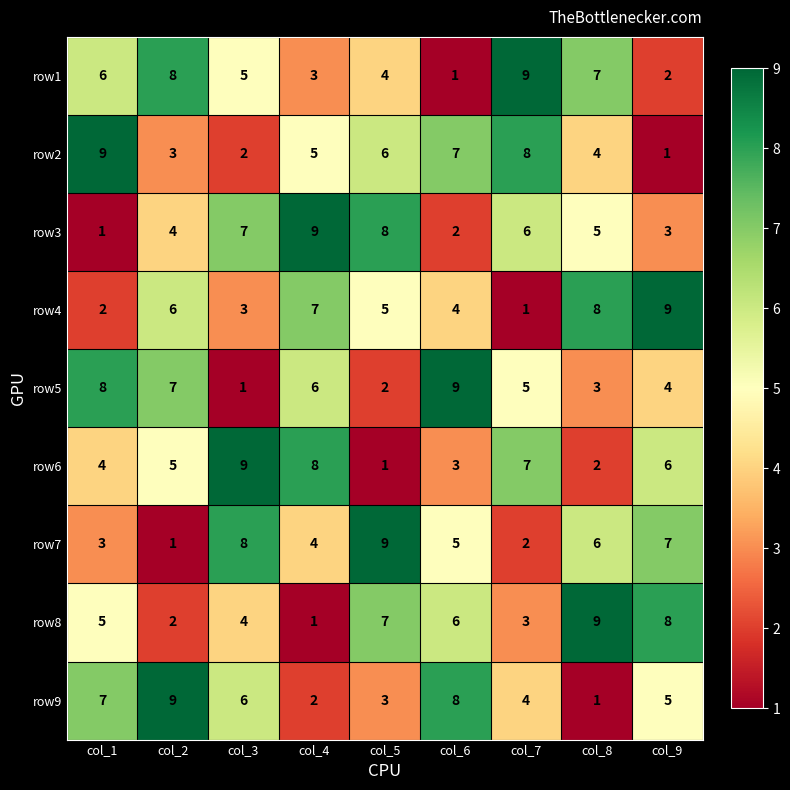

Which category has the highest value in the row6 series?

col_3